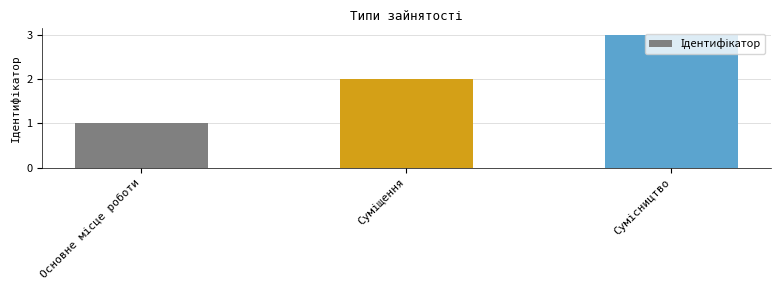

What is the maximum value shown in the chart?

3